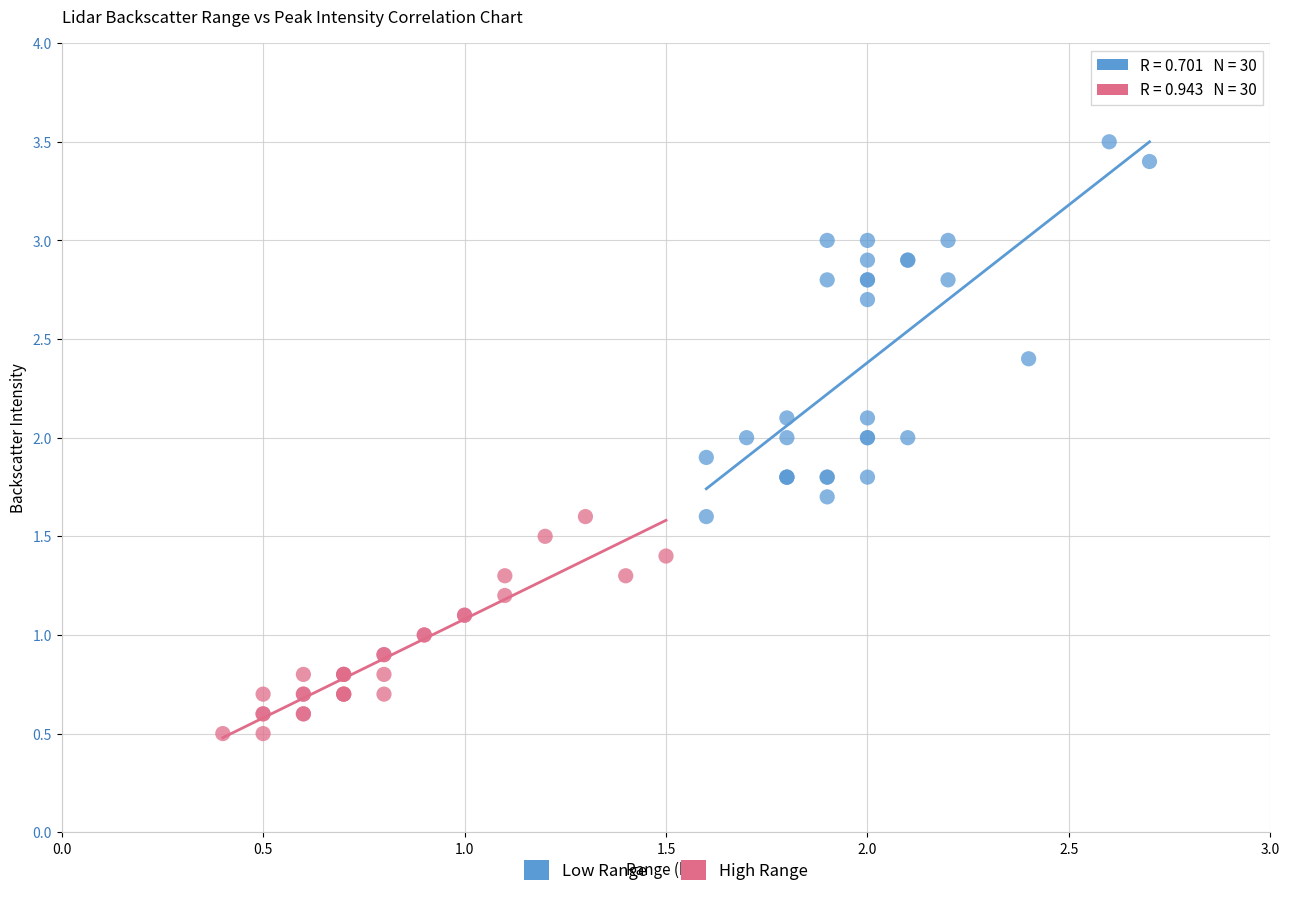

Which series has the widest spread of Y values?

Low Range